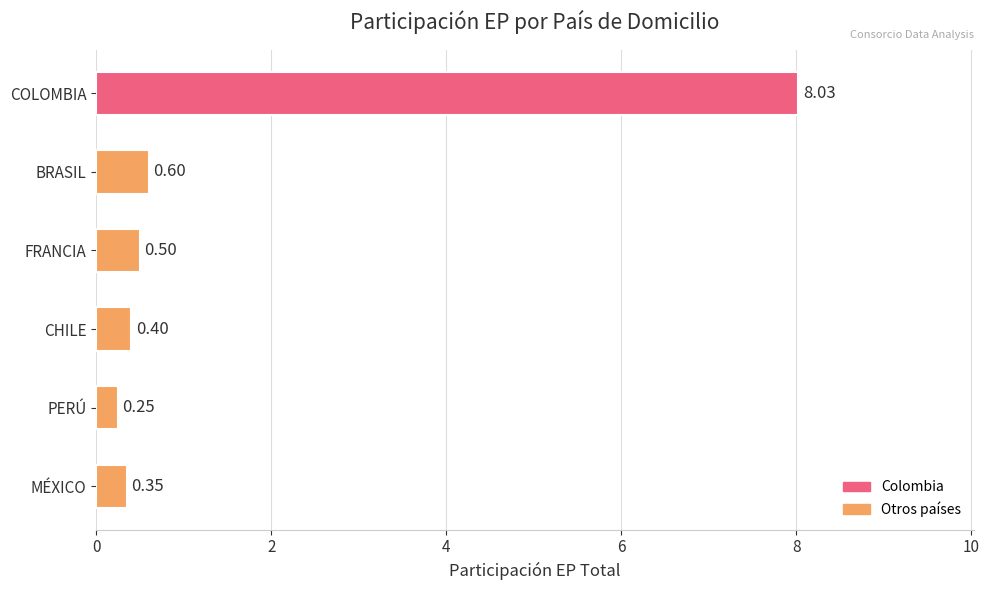

What is the sum of all values?

10.1